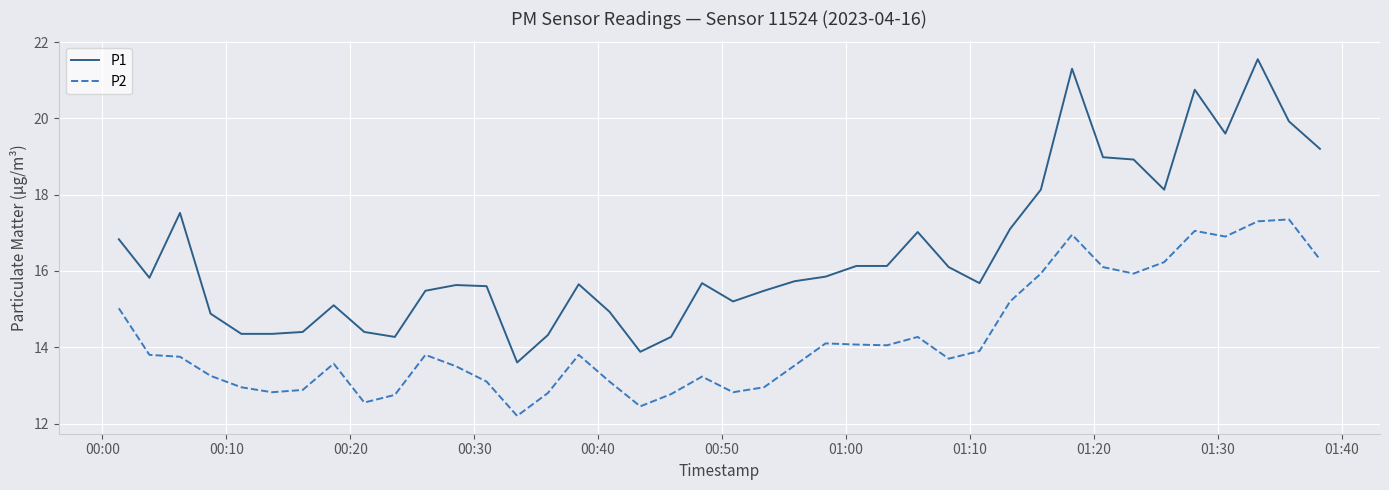

What is the maximum value shown in the chart?

21.6